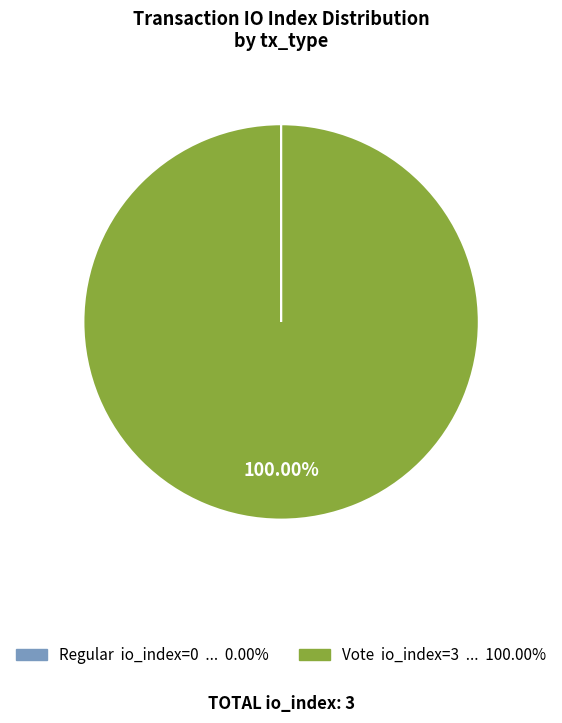

What is the largest slice in the pie chart?

Vote